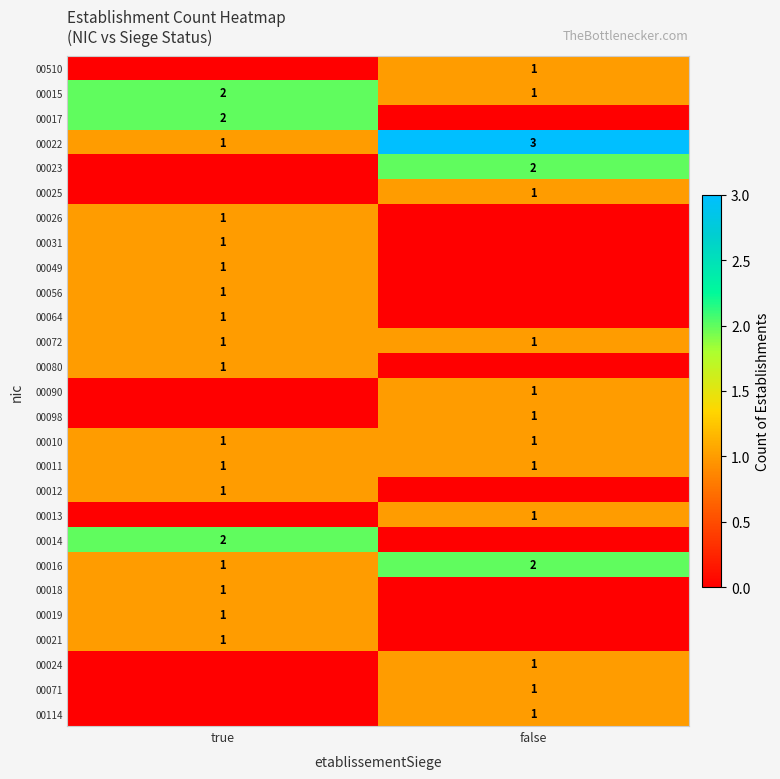

Which category has the highest value in the 00016 series?

false